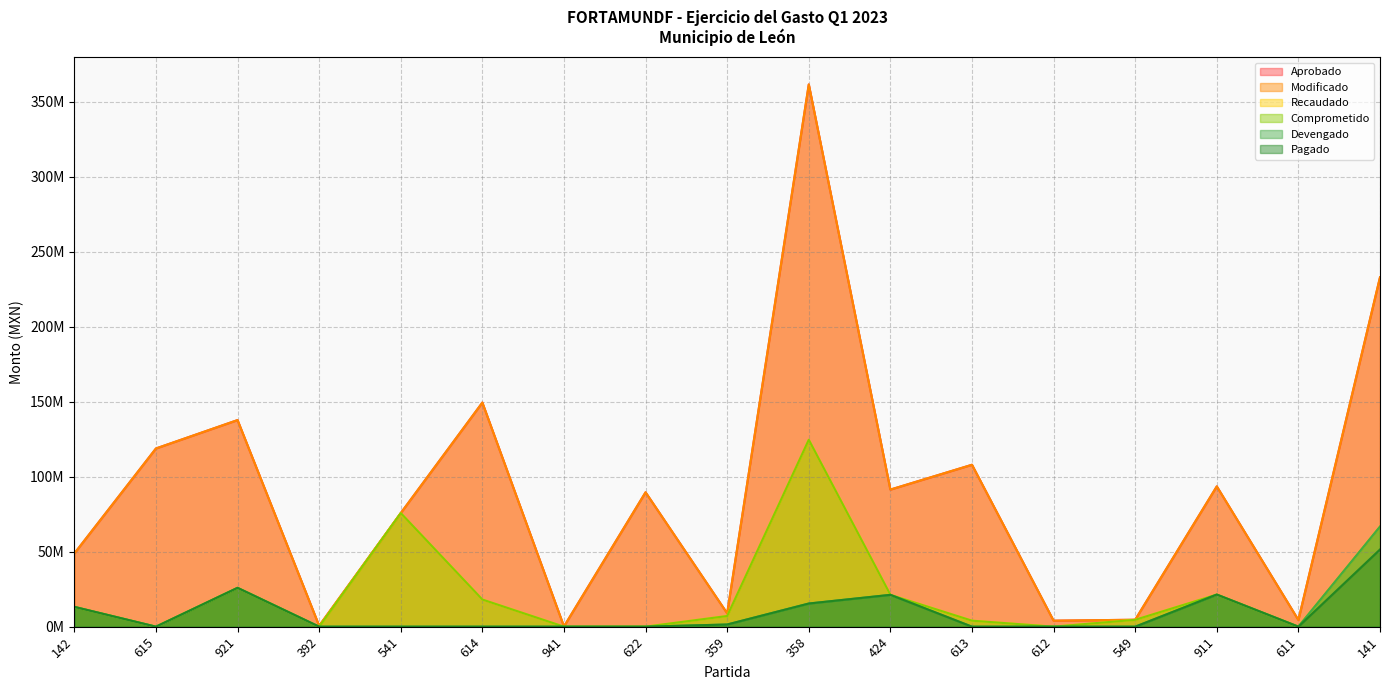

What is the value of the Comprometido point at the 10th from the left?

124666015.3